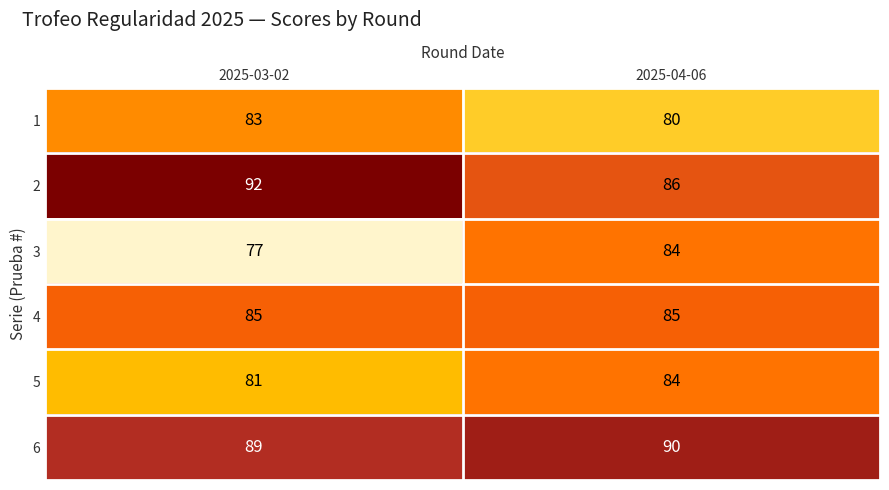

What is the sum of the 4 values at 2025-03-02 and 2025-04-06?

170